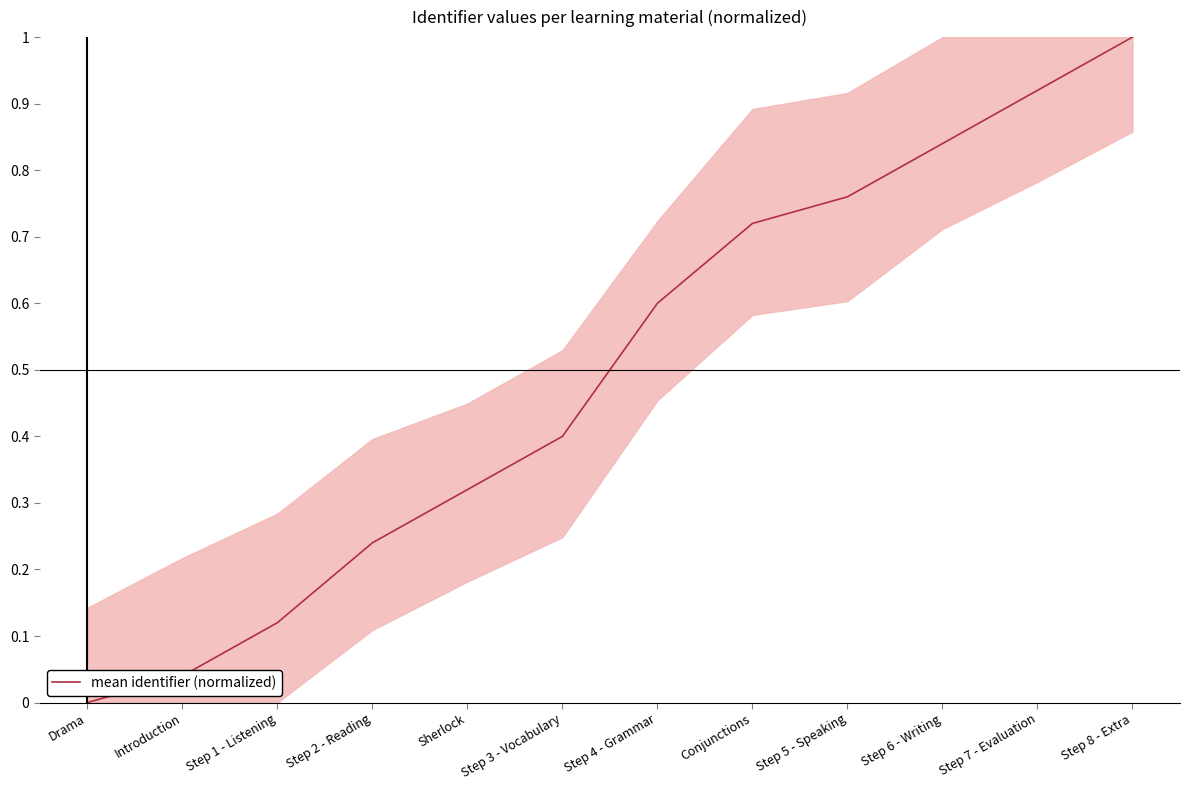

At which label is the value closest to 0?

Drama